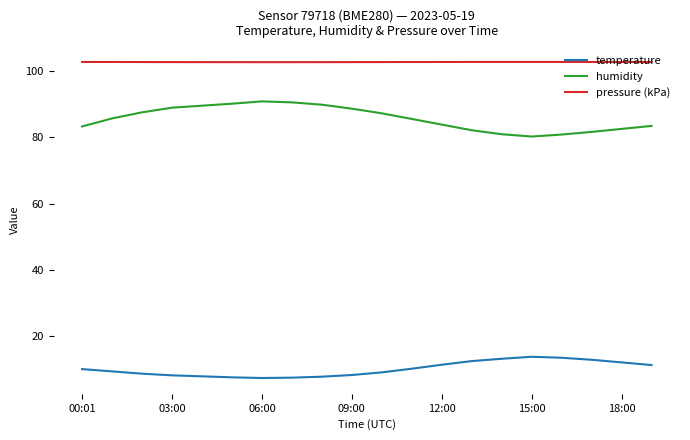

True or false: humidity and pressure (kPa) intersect in this chart.

False